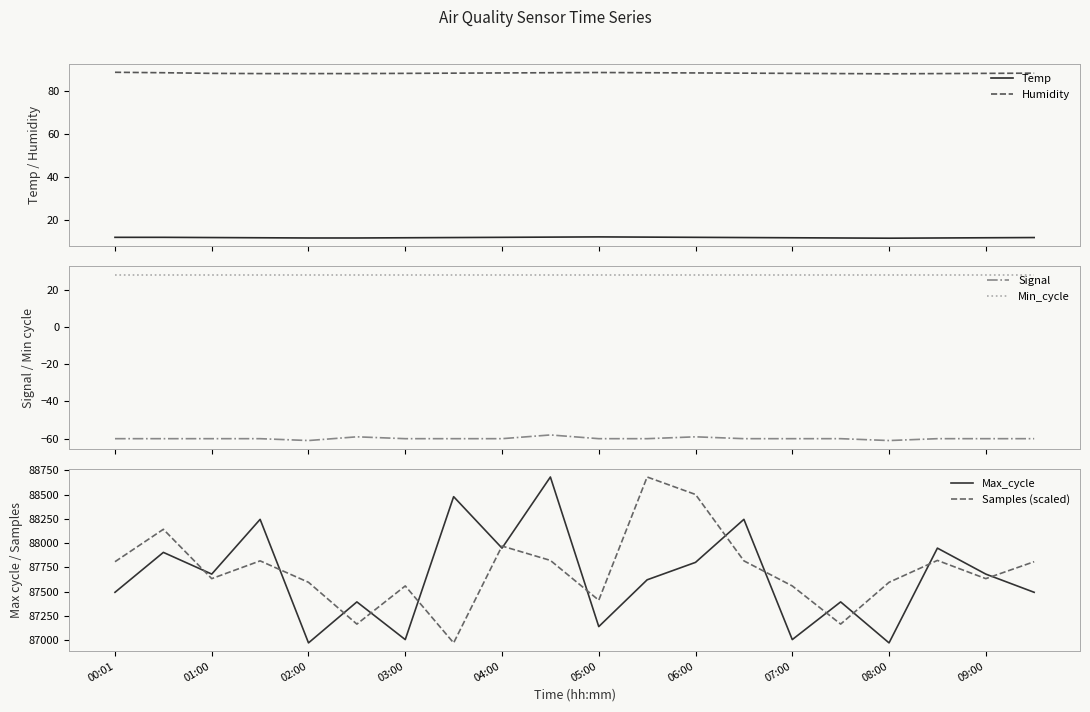

How many data points does each series have?

20